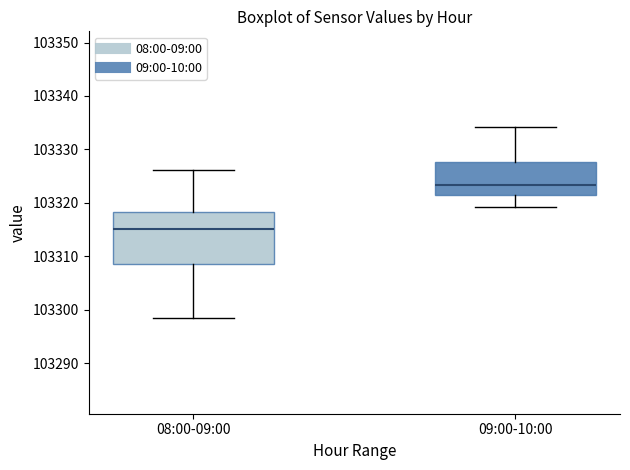

Reading left to right, read every box against the y-axis: the position of its median line, the range the box covers, and the ends of its whiskers. The values are not printed on the chart, so give them approximately, as read against the axis.

08:00-09:00: median 103315, box 103309 to 103318, whiskers 103298 to 103326
09:00-10:00: median 103323, box 103322 to 103328, whiskers 103319 to 103334